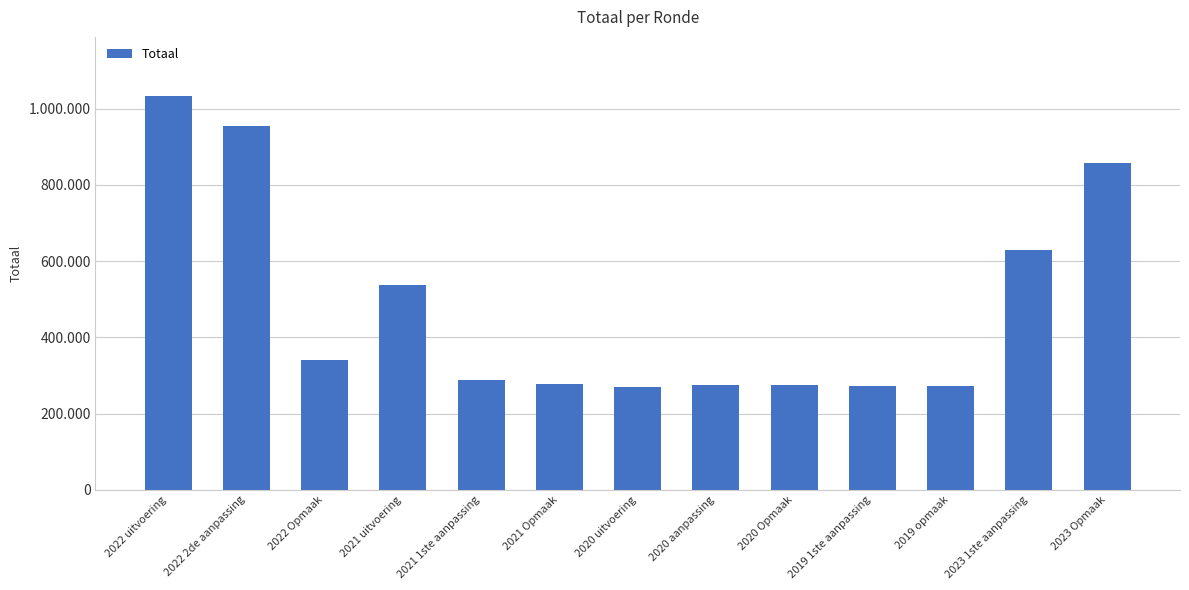

The value at 2022 uitvoering is 1033325. True or false?

True